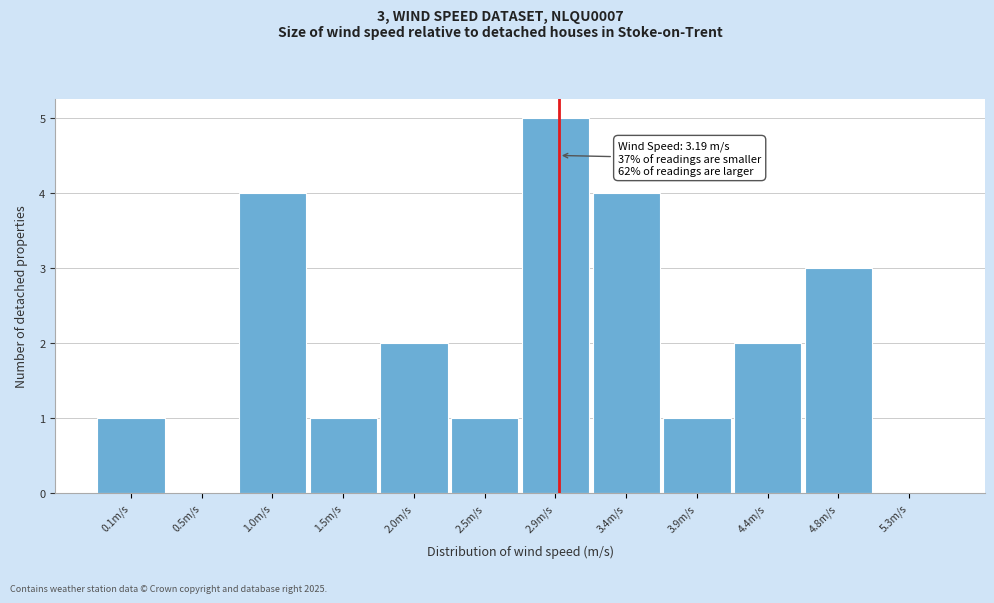

Reading left to right, list all the values displayed in this chart.

0.1m/s=1	0.5m/s=0	1.0m/s=4	1.5m/s=1	2.0m/s=2	2.5m/s=1	2.9m/s=5	3.4m/s=4	3.9m/s=1	4.4m/s=2	4.8m/s=3	5.3m/s=0